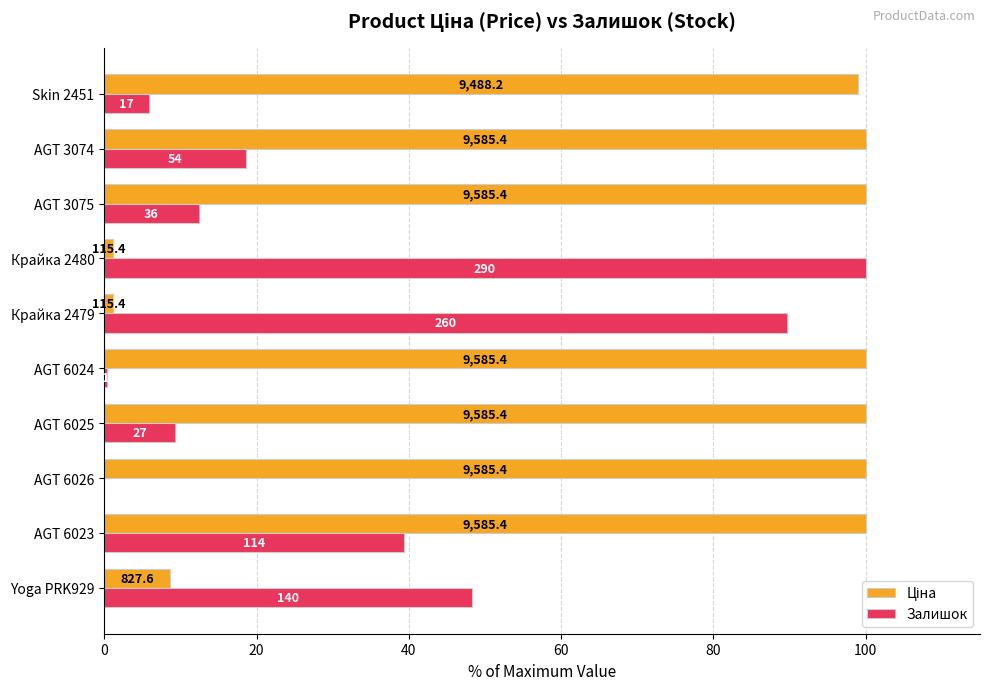

List the series in order of their overall mean, highest first.

Ціна, Залишок